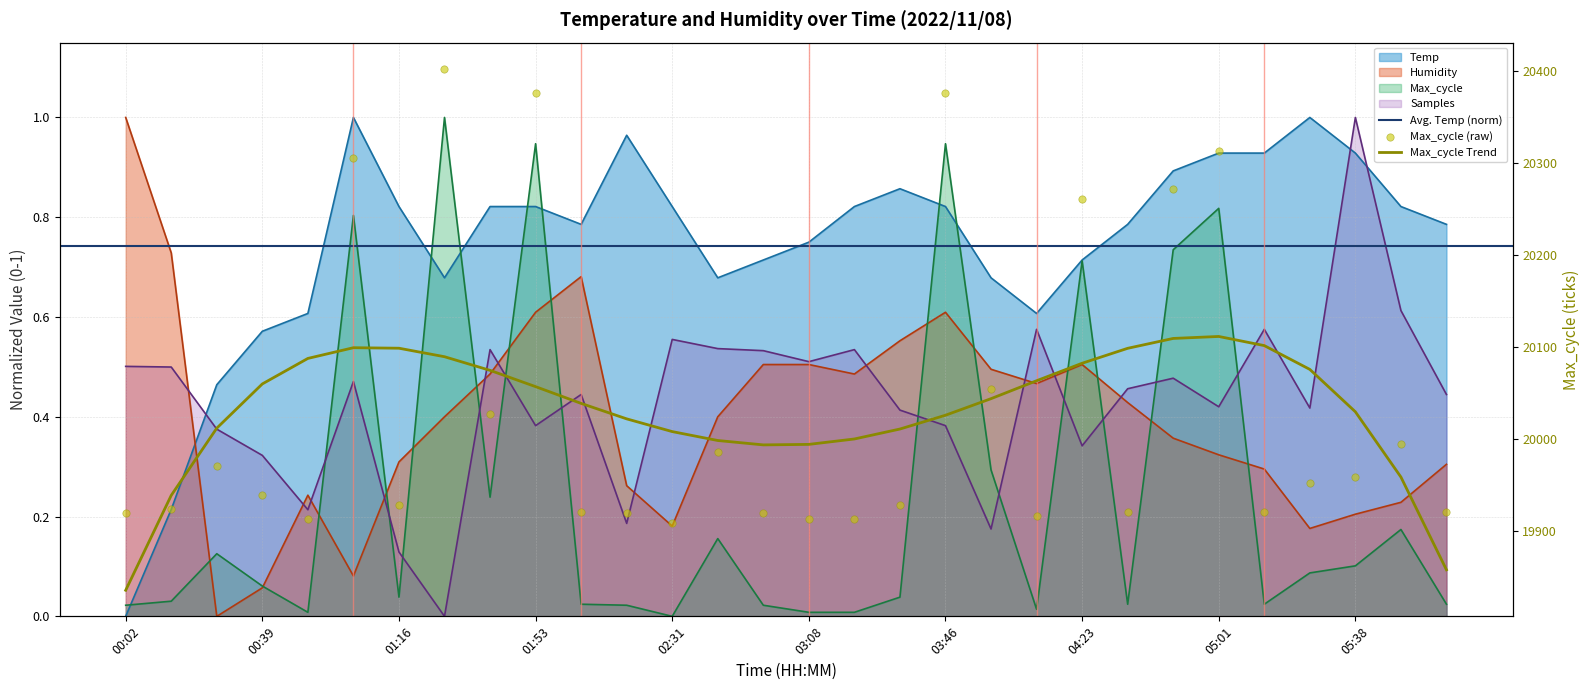

Which series has the widest spread of Y values?

Temp